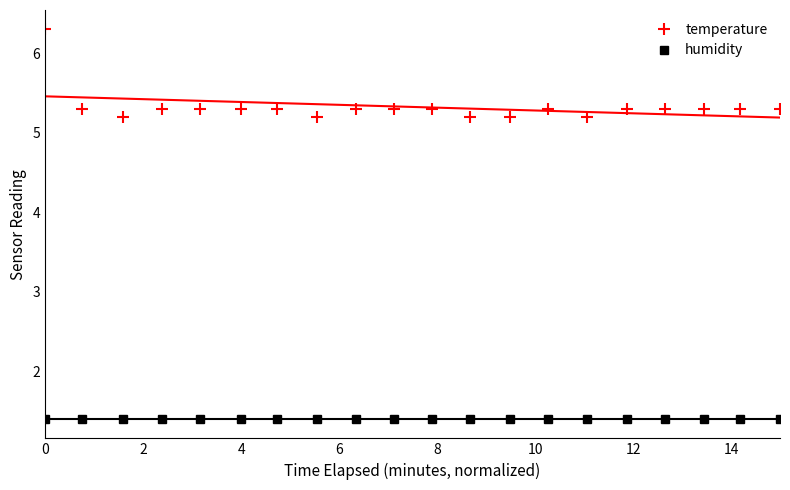

True or false: humidity and temperature intersect in this chart.

False